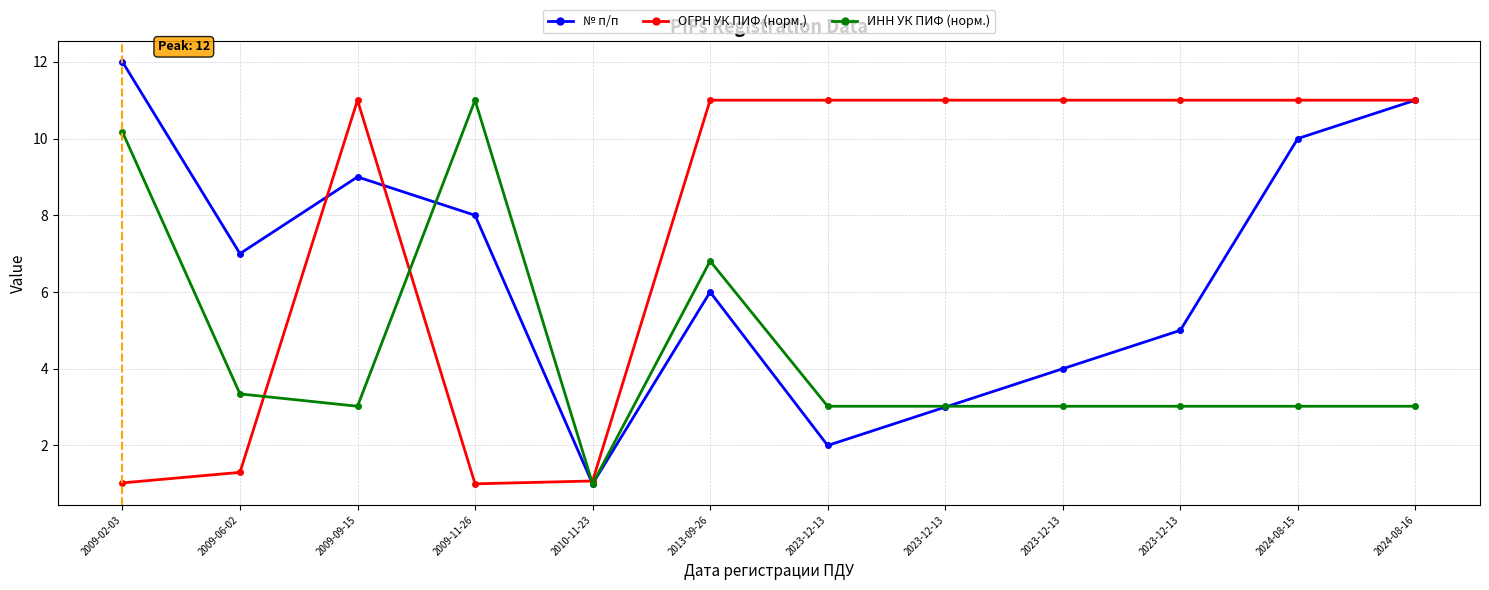

Reading right to left, list all the values displayed in this chart.

№ п/п: 2024-08-16=11.0	2024-08-15=10.0	2023-12-13=5.0	2023-12-13=4.0	2023-12-13=3.0	2023-12-13=2.0	2013-09-26=6.0	2010-11-23=1.0	2009-11-26=8.0	2009-09-15=9.0	2009-06-02=7.0	2009-02-03=12.0
ОГРН УК ПИФ (норм.): 2024-08-16=11.0	2024-08-15=11.0	2023-12-13=11.0	2023-12-13=11.0	2023-12-13=11.0	2023-12-13=11.0	2013-09-26=11.0	2010-11-23=1.1	2009-11-26=1.0	2009-09-15=11.0	2009-06-02=1.3	2009-02-03=1.0
ИНН УК ПИФ (норм.): 2024-08-16=3.0	2024-08-15=3.0	2023-12-13=3.0	2023-12-13=3.0	2023-12-13=3.0	2023-12-13=3.0	2013-09-26=6.8	2010-11-23=1.0	2009-11-26=11.0	2009-09-15=3.0	2009-06-02=3.3	2009-02-03=10.2